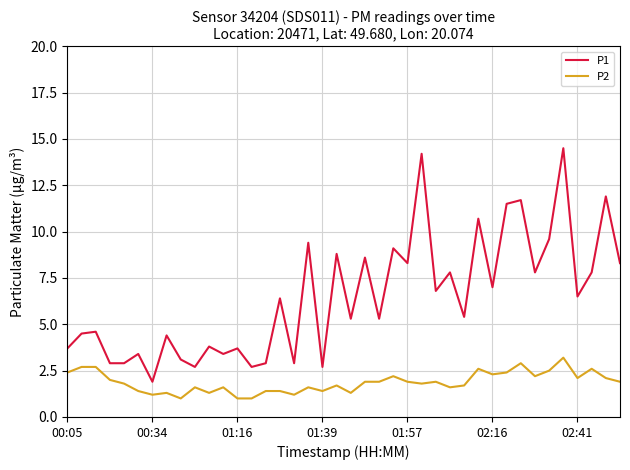

What is the difference between the maximum and minimum values in the P1 series?

12.6